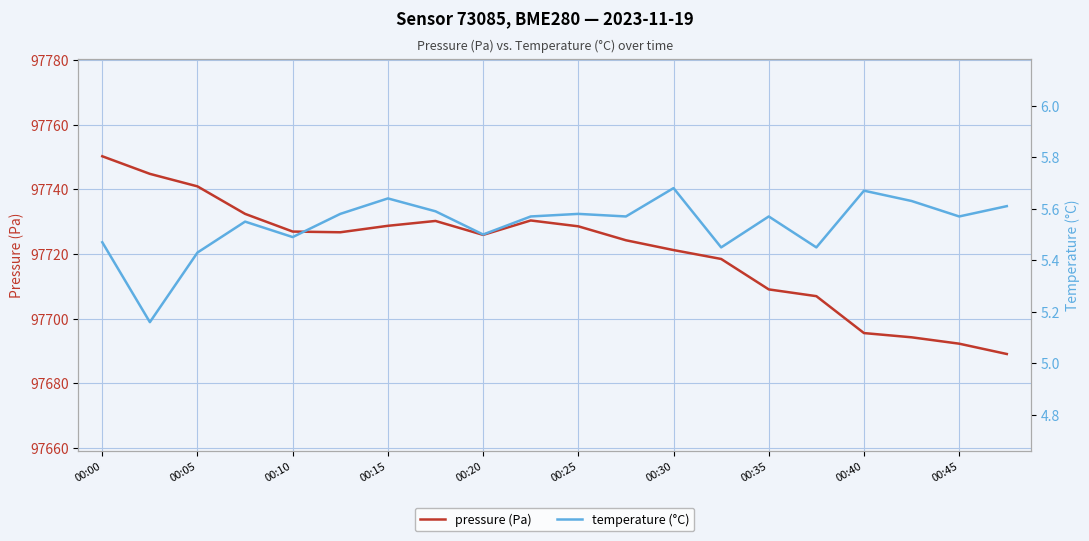

True or false: pressure (Pa) has a value of 97709.0 at 00:35.

True